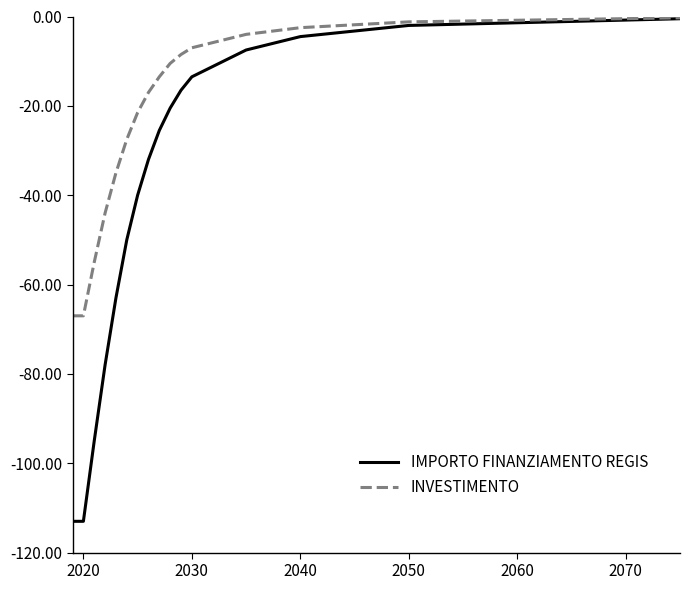

What is the minimum value for INVESTIMENTO?

-67.0